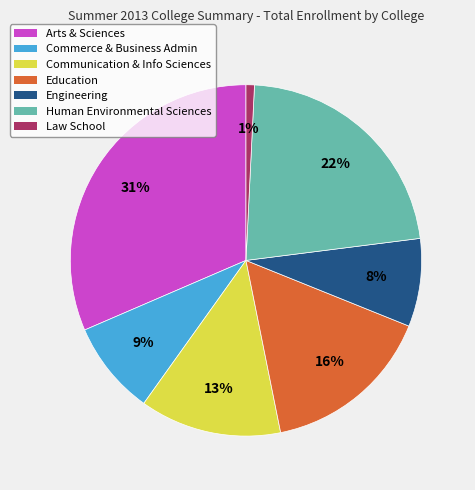

To the nearest percent, what is the average slice percentage?

14%